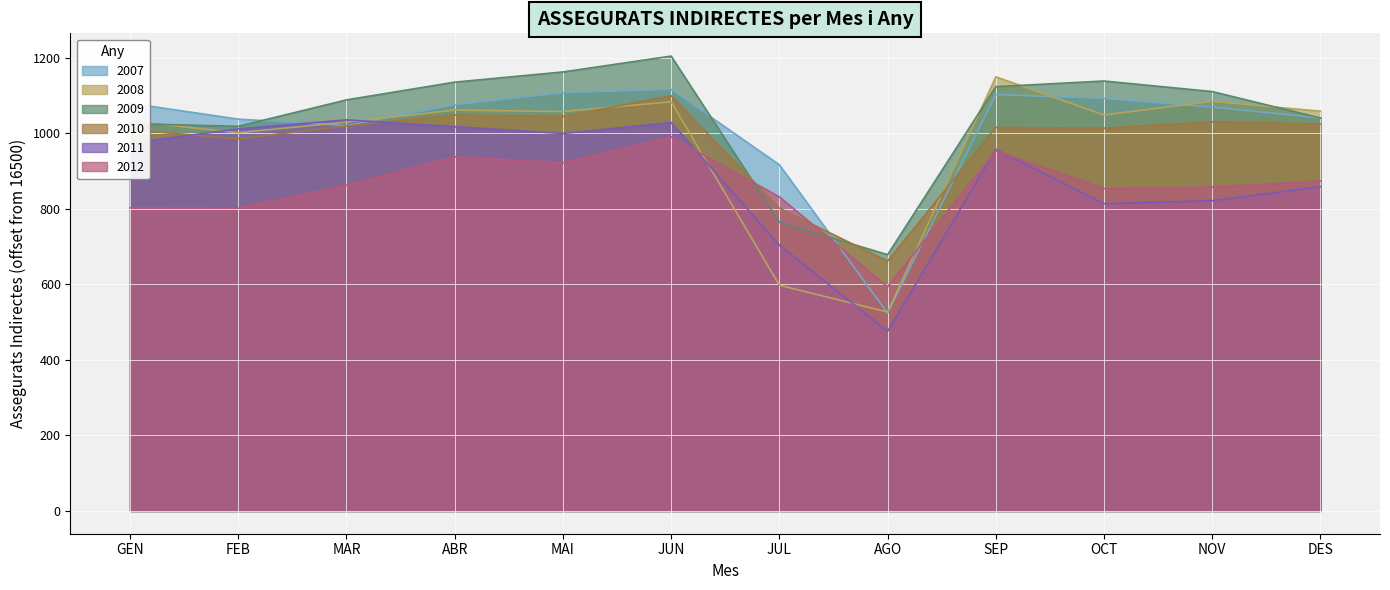

List the labels in order of 2009 value, largest first.

JUN, MAI, OCT, ABR, SEP, NOV, MAR, DES, GEN, FEB, JUL, AGO